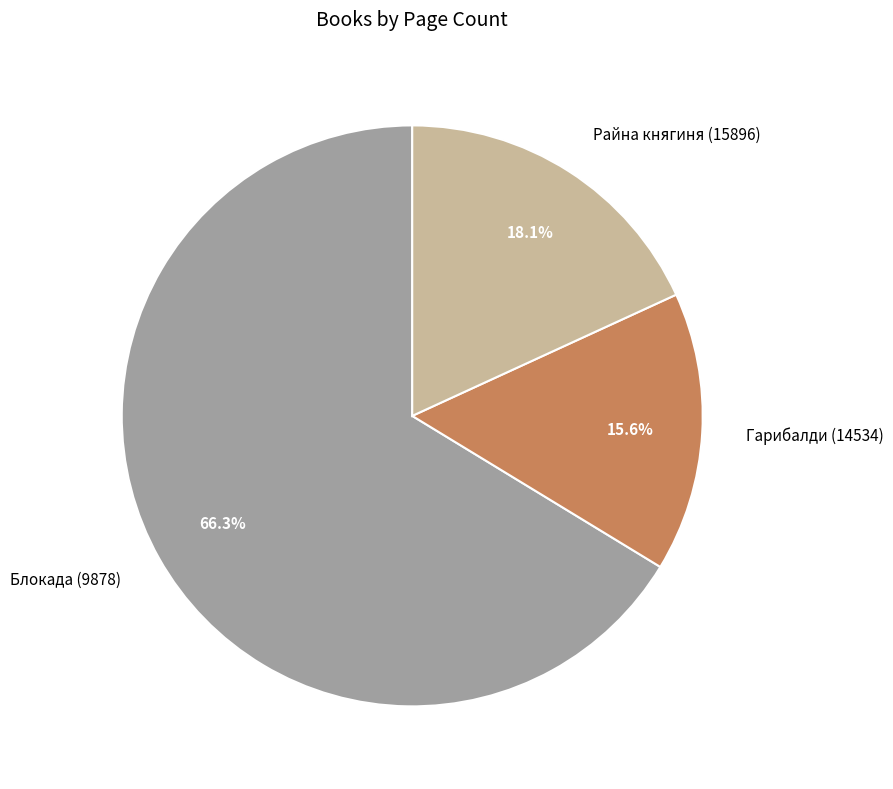

Is it true that Блокада (9878) is 76% of the pie?

False